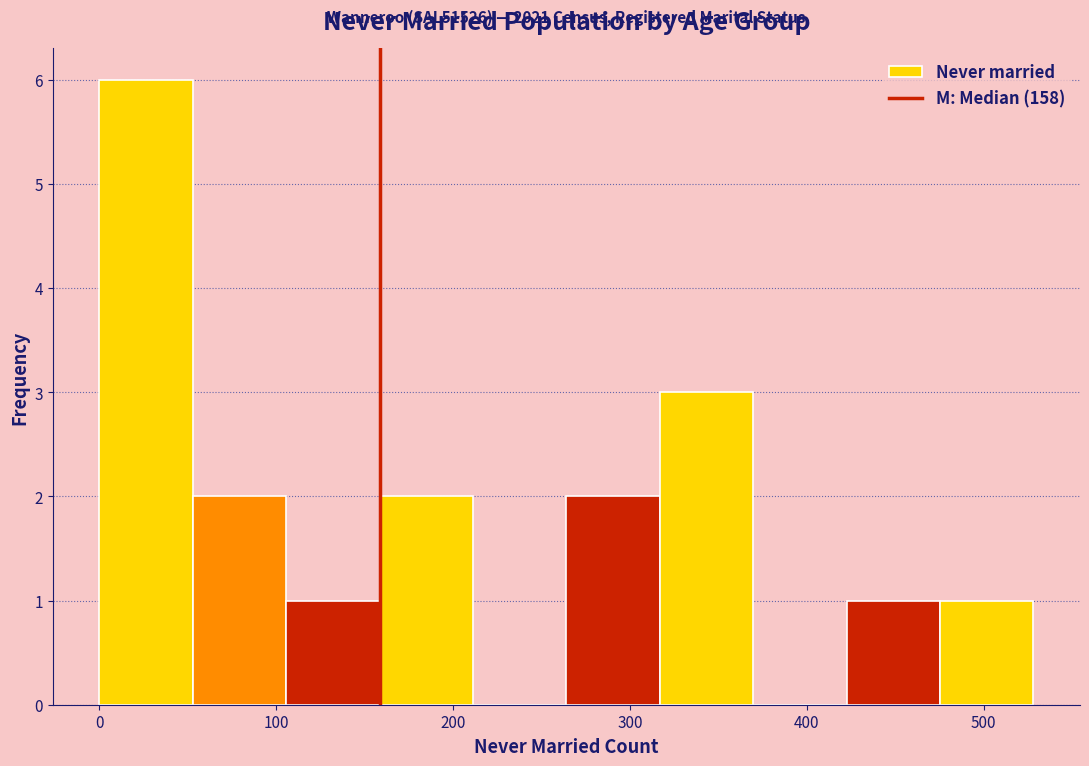

Over which range of the x-axis is the bar tallest?

0 to 50